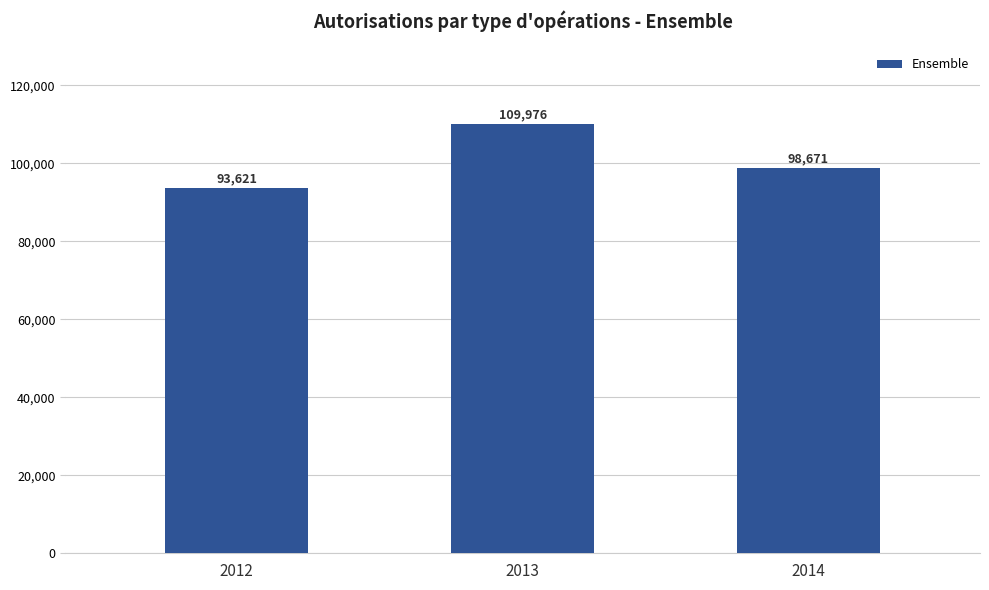

What is the sum of all values?

302268